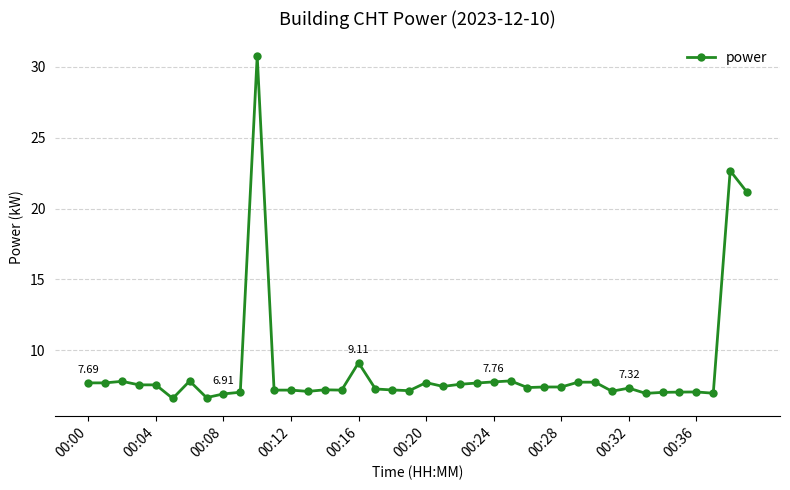

What is the difference between the second highest and minimum values?

16.1